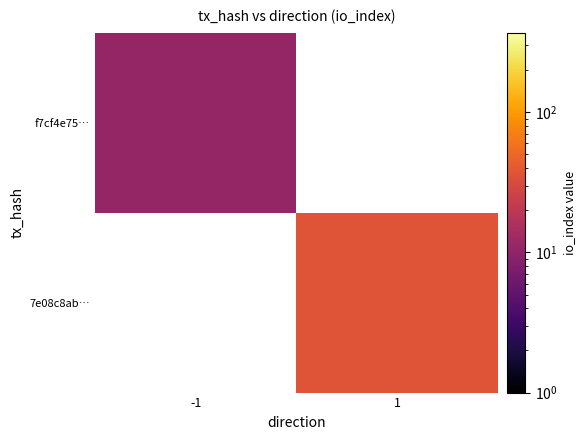

The f7cf4e75… series shows 6.7 at -1. True or false?

False